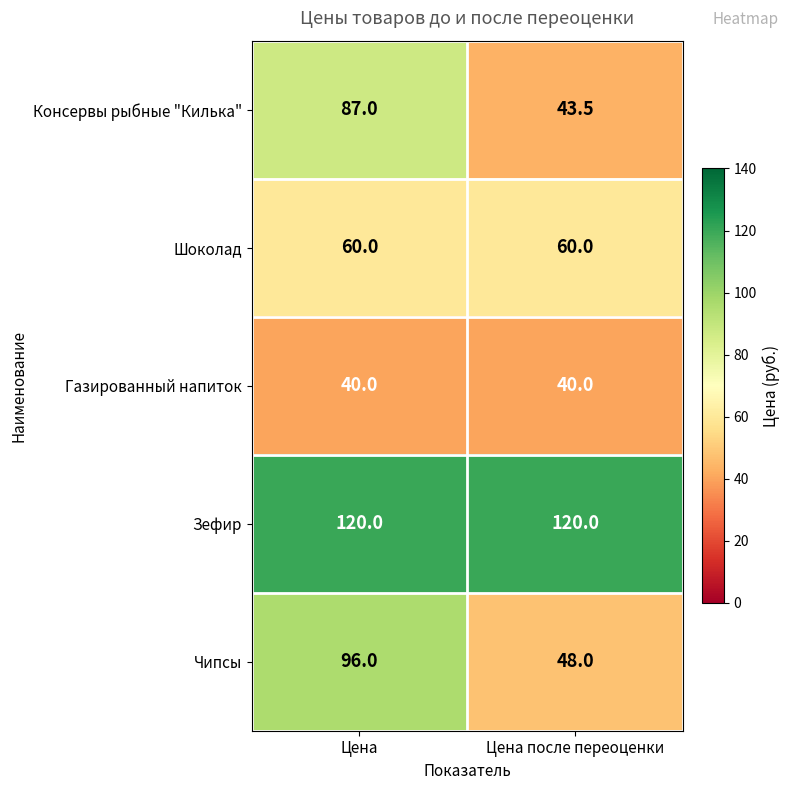

What value does the Шоколад series have at Цена?

60.0